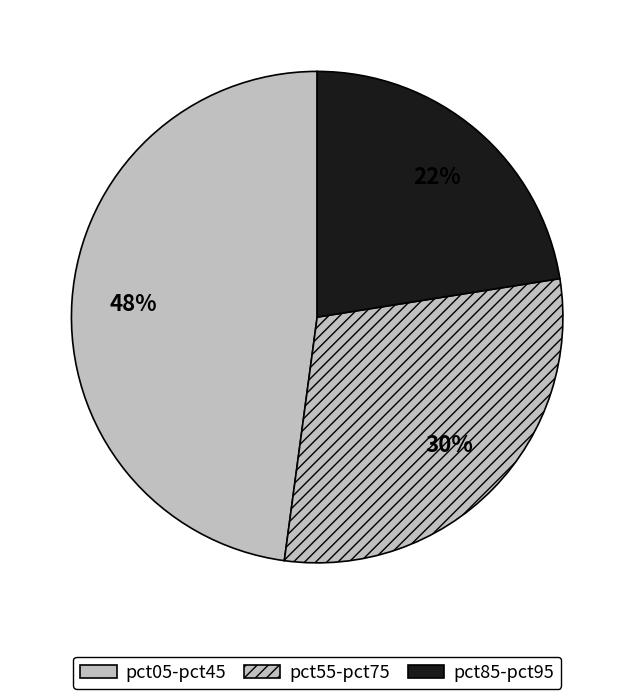

Rank the categories by value from highest to lowest.

pct05-pct45, pct55-pct75, pct85-pct95